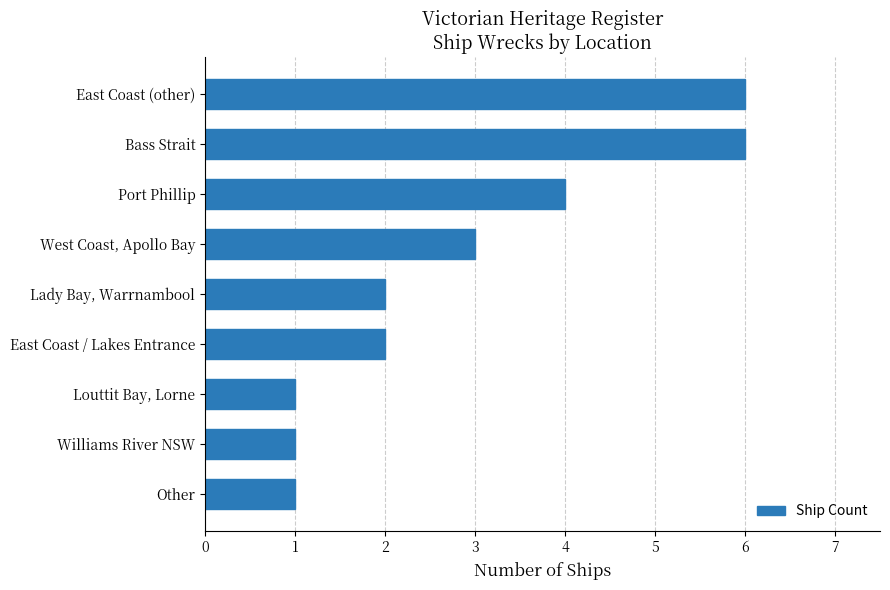

What is the difference between the maximum and minimum values?

5